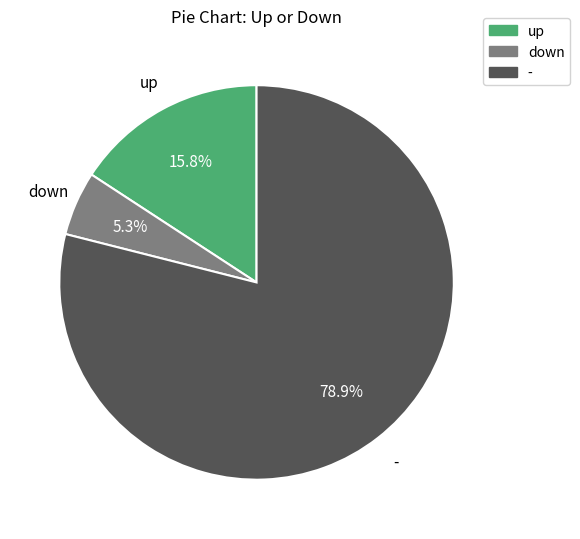

The - slice represents 79% of the pie. True or false?

True